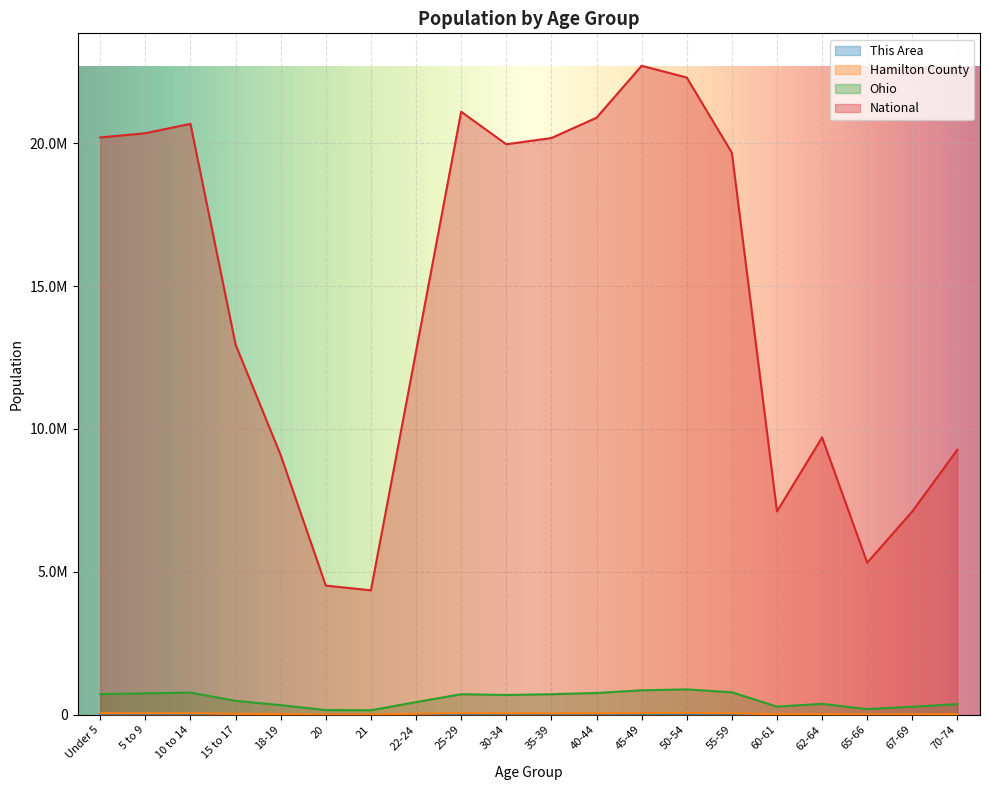

Rank the series at 20 from lowest to highest value.

This Area, Hamilton County, Ohio, National